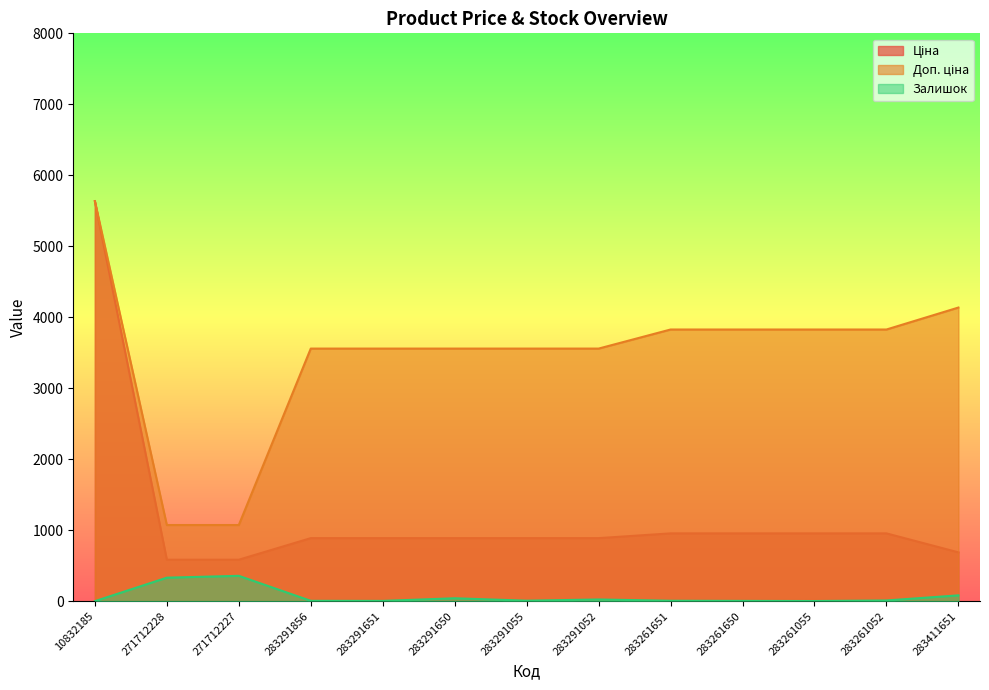

What is the spread (max minus min) of values at 283261055?

3824.4